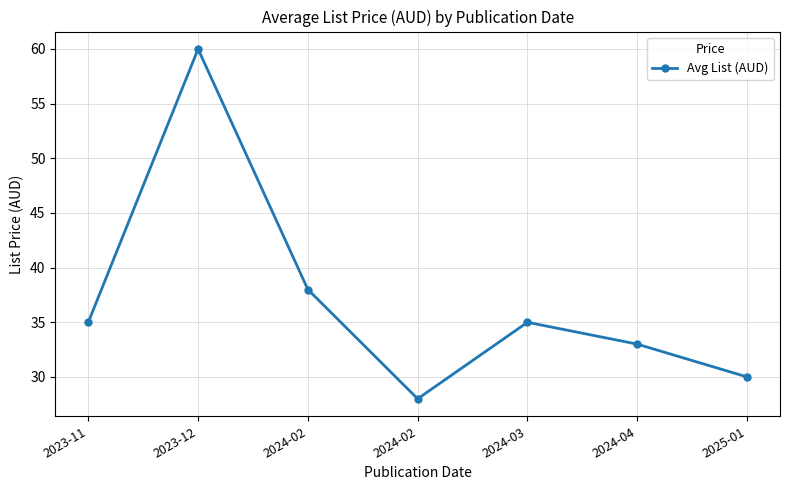

How many values are below 34?

3